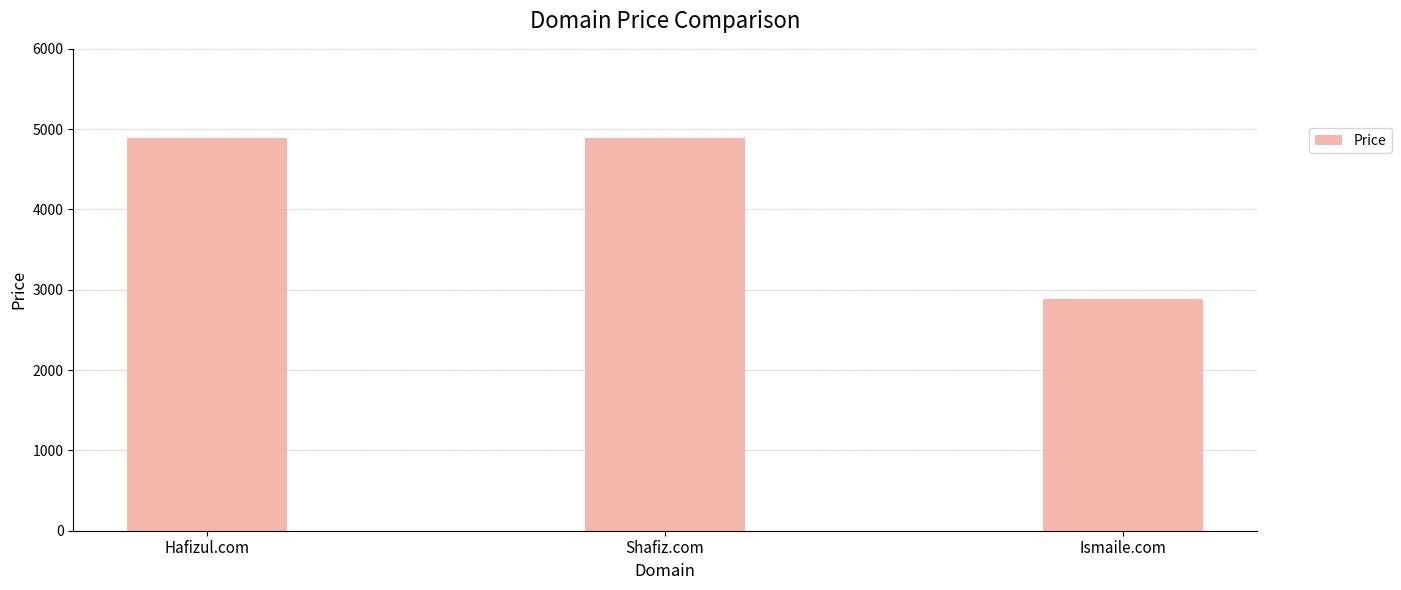

Approximately how many times larger is the value at Hafizul.com compared to Shafiz.com?

1.0